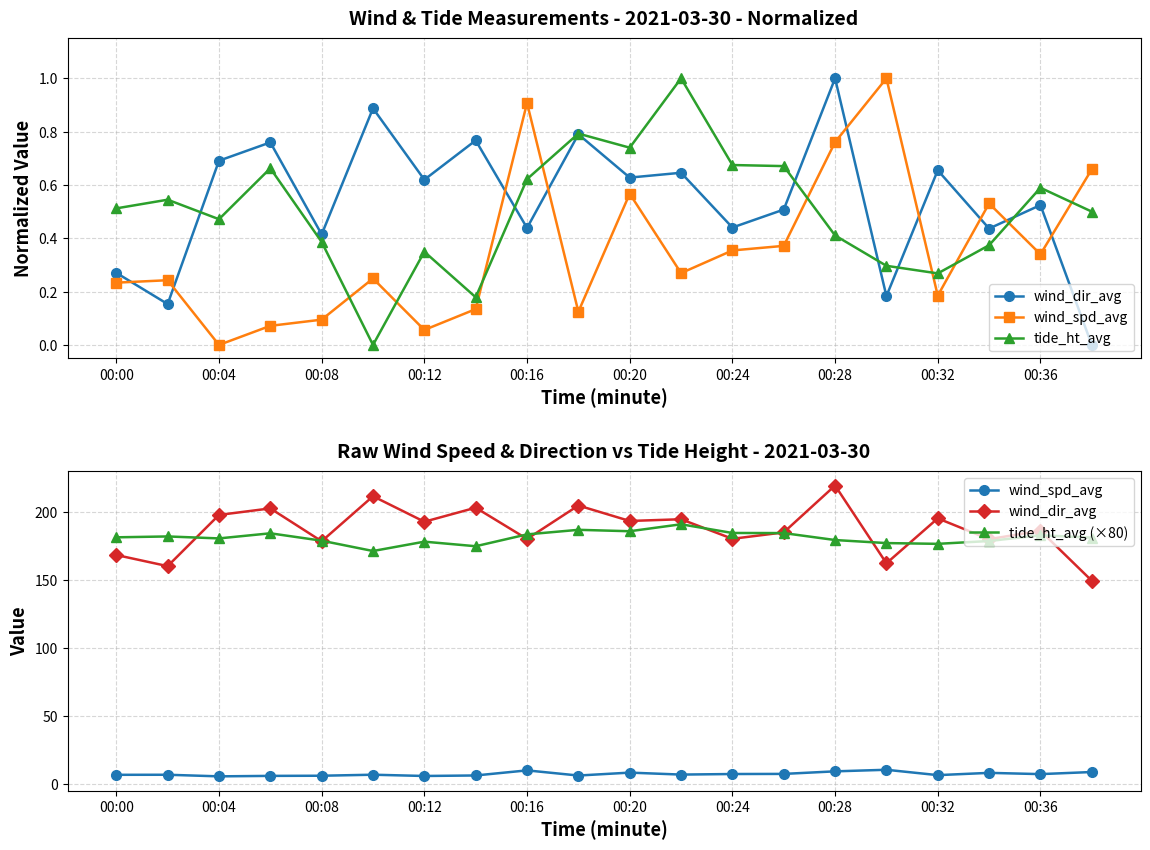

Where does the tide_ht_avg (×80) series first go above 181?

00:00